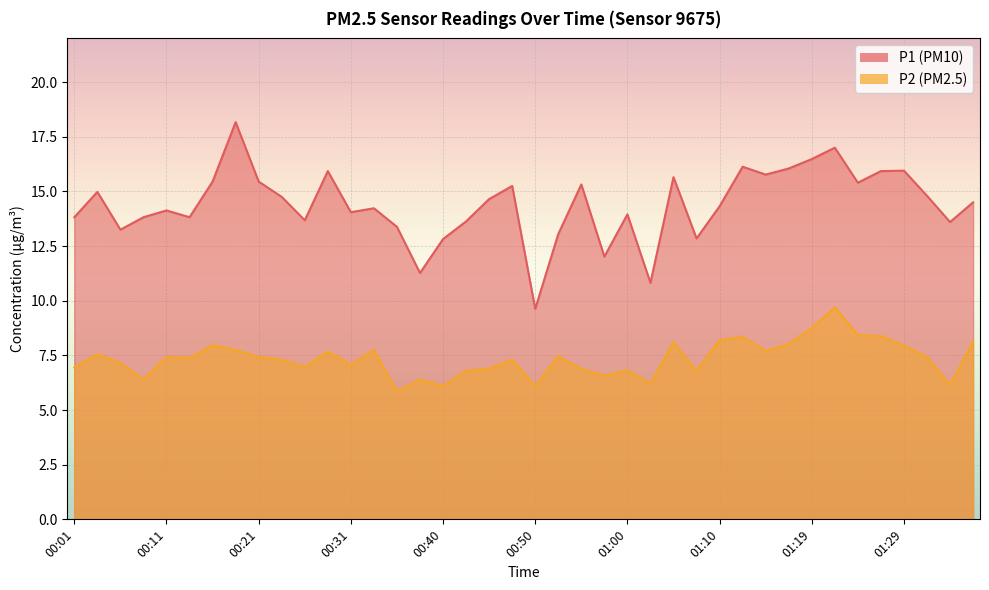

Reading left to right, what are all the values shown in this chart?

P1: 00:01=13.8	00:04=15.0	00:06=13.2	00:09=13.8	00:11=14.1	00:14=13.8	00:16=15.4	00:18=18.2	00:21=15.4	00:23=14.8	00:26=13.7	00:28=15.9	00:31=14.1	00:33=14.2	00:35=13.4	00:38=11.3	00:40=12.8	00:43=13.6	00:45=14.7	00:48=15.2	00:50=9.6	00:53=13.1	00:55=15.3	00:57=12.0	01:00=13.9	01:02=10.8	01:05=15.7	01:07=12.8	01:10=14.3	01:12=16.1	01:14=15.8	01:17=16.1	01:19=16.5	01:22=17.0	01:24=15.4	01:27=15.9	01:29=15.9	01:31=14.8	01:34=13.6	01:36=14.5
P2: 00:01=7.0	00:04=7.5	00:06=7.2	00:09=6.4	00:11=7.4	00:14=7.4	00:16=8.0	00:18=7.8	00:21=7.4	00:23=7.3	00:26=7.0	00:28=7.7	00:31=7.1	00:33=7.8	00:35=5.8	00:38=6.4	00:40=6.1	00:43=6.8	00:45=6.9	00:48=7.3	00:50=6.1	00:53=7.5	00:55=6.9	00:57=6.6	01:00=6.8	01:02=6.2	01:05=8.1	01:07=6.8	01:10=8.2	01:12=8.3	01:14=7.7	01:17=8.0	01:19=8.8	01:22=9.7	01:24=8.4	01:27=8.4	01:29=8.0	01:31=7.4	01:34=6.2	01:36=8.1